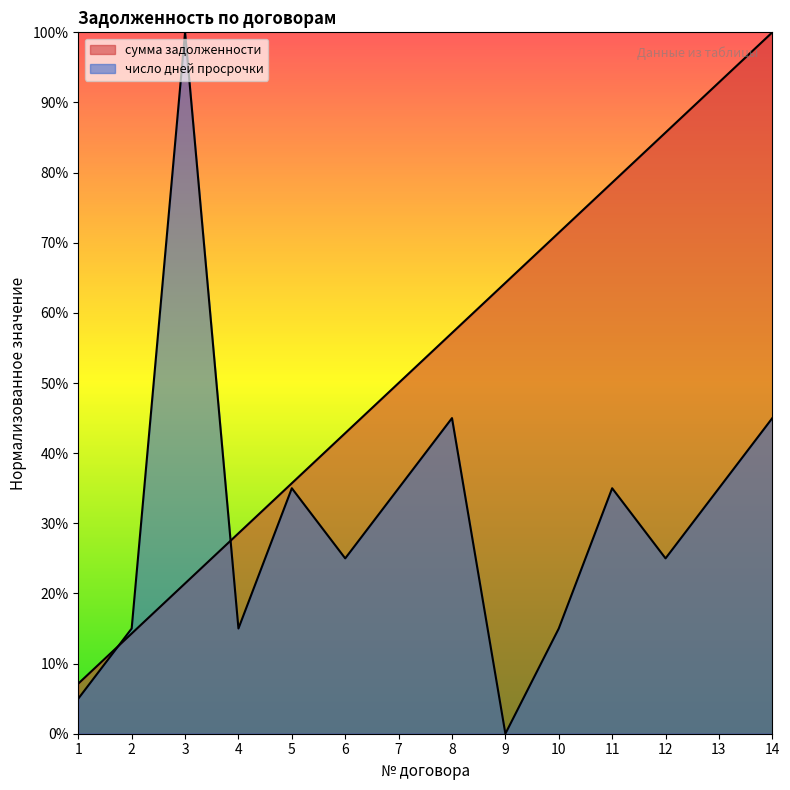

True or false: число дней просрочки has a value of 35.0 at 7.

True